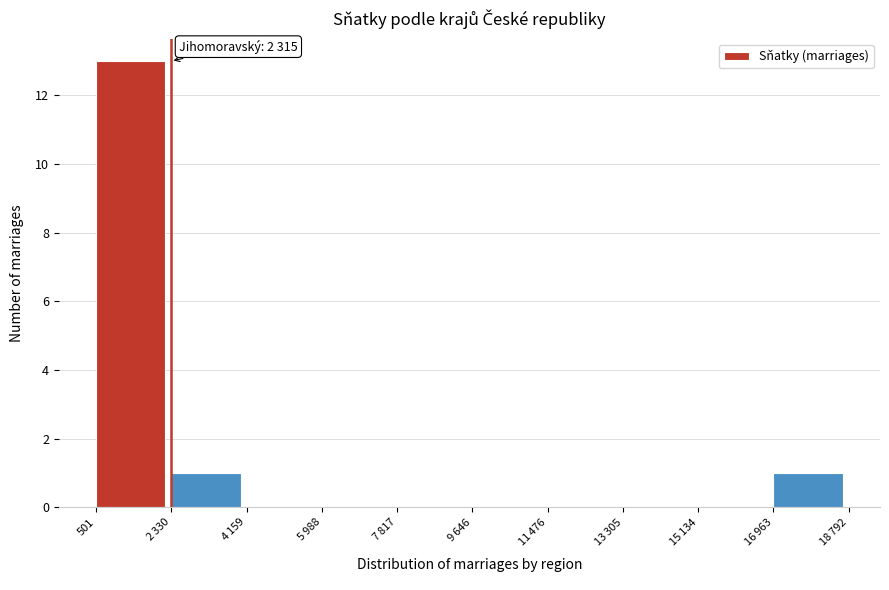

What is the sum of all values?

15